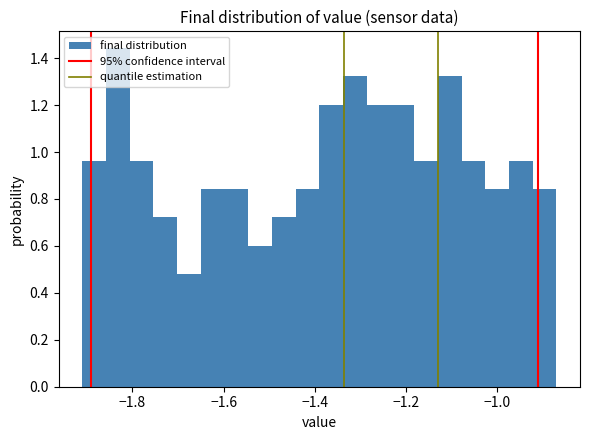

Around what value on the x-axis is the tallest bar? Give the approximate position of its centre, as read against the axis.

-1.84